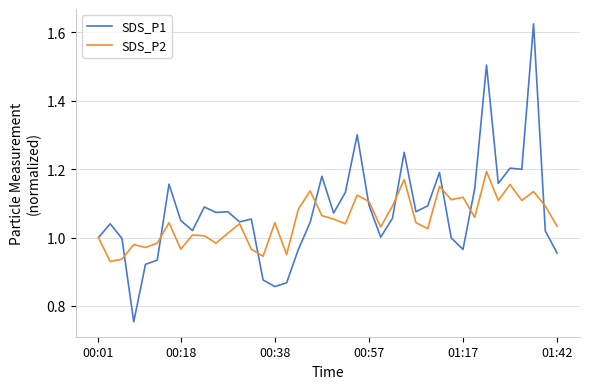

True or false: SDS_P2 and SDS_P1 cross at least once.

True